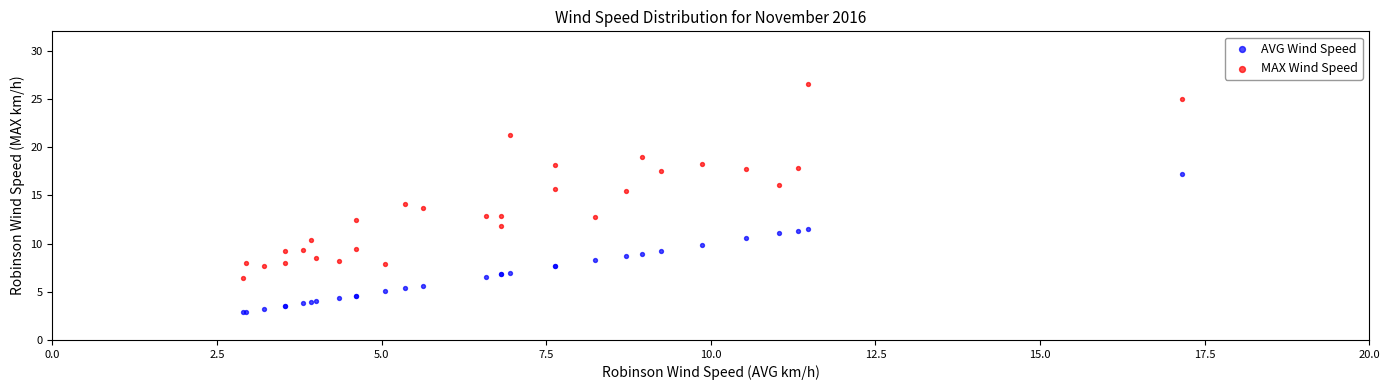

Which series has the widest spread of Y values?

MAX Wind Speed